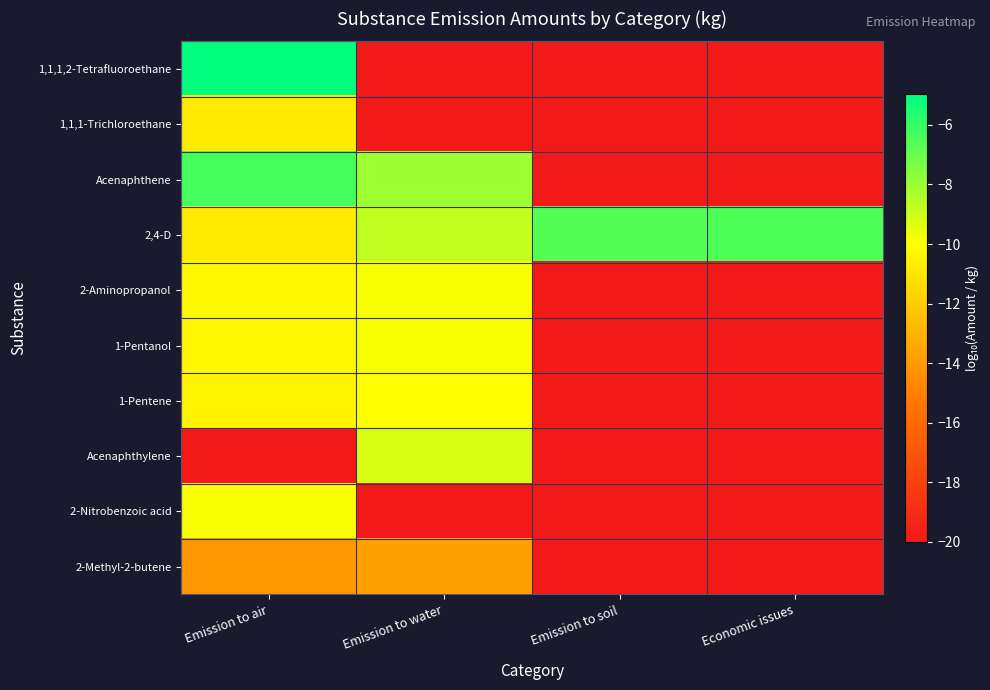

Reading left to right, transcribe all the data shown in this chart.

1,1,1,2-Tetrafluoroethane: Emission to air=-5.0	Emission to water=-20.0	Emission to soil=-20.0	Economic issues=-20.0
1,1,1-Trichloroethane: Emission to air=-10.8	Emission to water=-20.0	Emission to soil=-20.0	Economic issues=-20.0
Acenaphthene: Emission to air=-6.3	Emission to water=-8.0	Emission to soil=-20.0	Economic issues=-20.0
2,4-D: Emission to air=-10.8	Emission to water=-8.8	Emission to soil=-6.7	Economic issues=-6.5
2-Aminopropanol: Emission to air=-10.2	Emission to water=-9.9	Emission to soil=-20.0	Economic issues=-20.0
1-Pentanol: Emission to air=-10.2	Emission to water=-9.9	Emission to soil=-20.0	Economic issues=-20.0
1-Pentene: Emission to air=-10.4	Emission to water=-10.0	Emission to soil=-20.0	Economic issues=-20.0
Acenaphthylene: Emission to air=-20.0	Emission to water=-9.2	Emission to soil=-20.0	Economic issues=-20.0
2-Nitrobenzoic acid: Emission to air=-9.9	Emission to water=-20.0	Emission to soil=-20.0	Economic issues=-20.0
2-Methyl-2-butene: Emission to air=-14.0	Emission to water=-13.6	Emission to soil=-20.0	Economic issues=-20.0